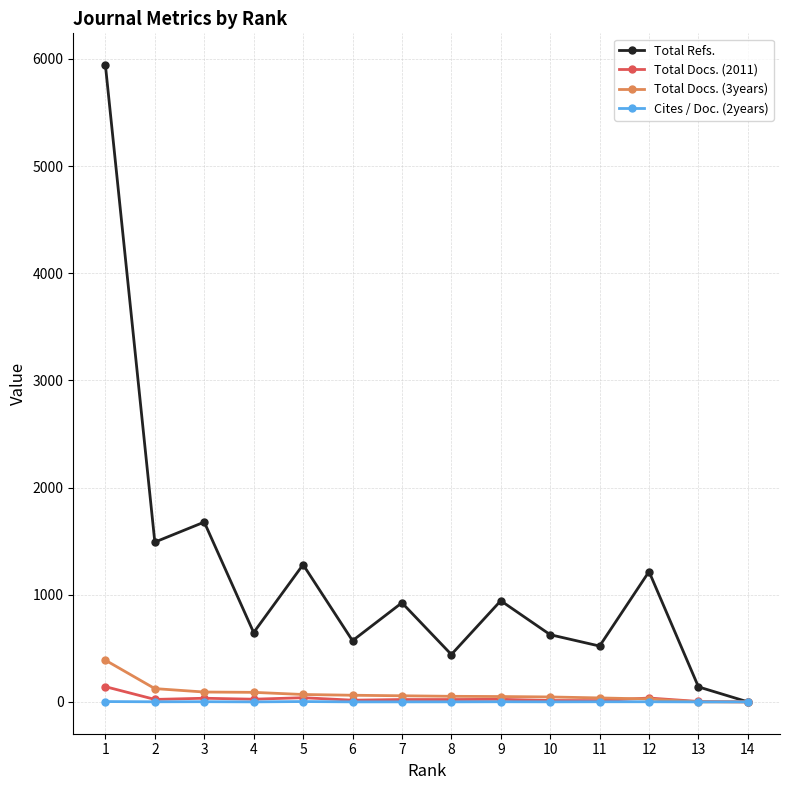

Rank the series by their maximum value, from lowest to highest.

Cites / Doc. (2years), Total Docs. (2011), Total Docs. (3years), Total Refs.